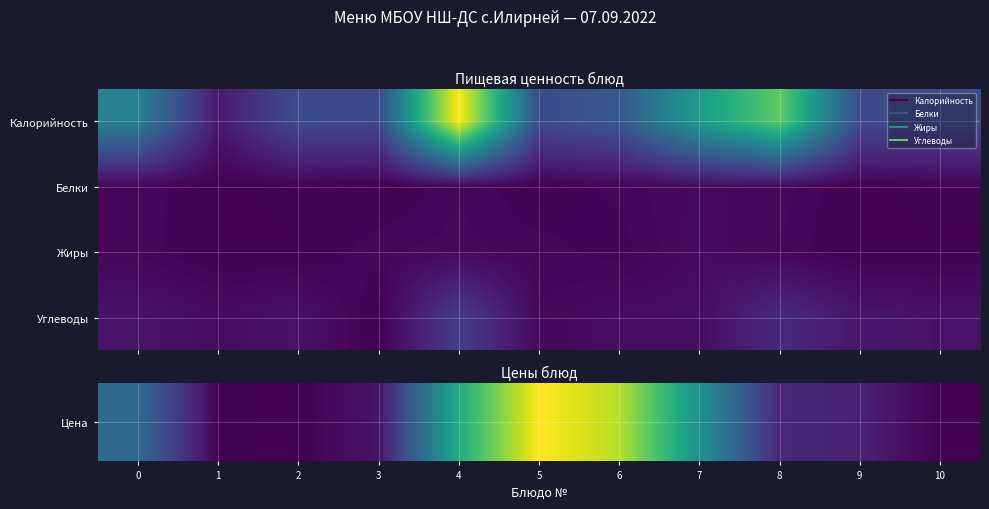

Which series has the largest total across all categories?

Цена